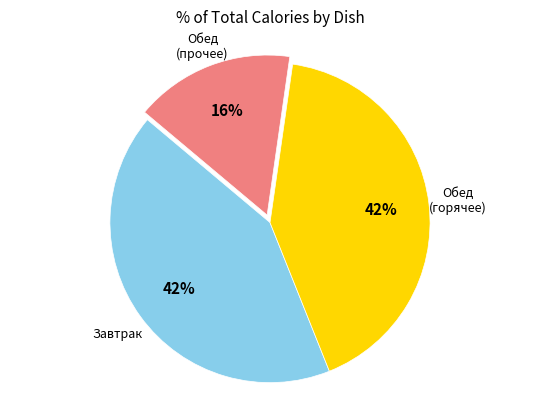

To the nearest percent, what is the difference between the largest and smallest slice percentages?

26%